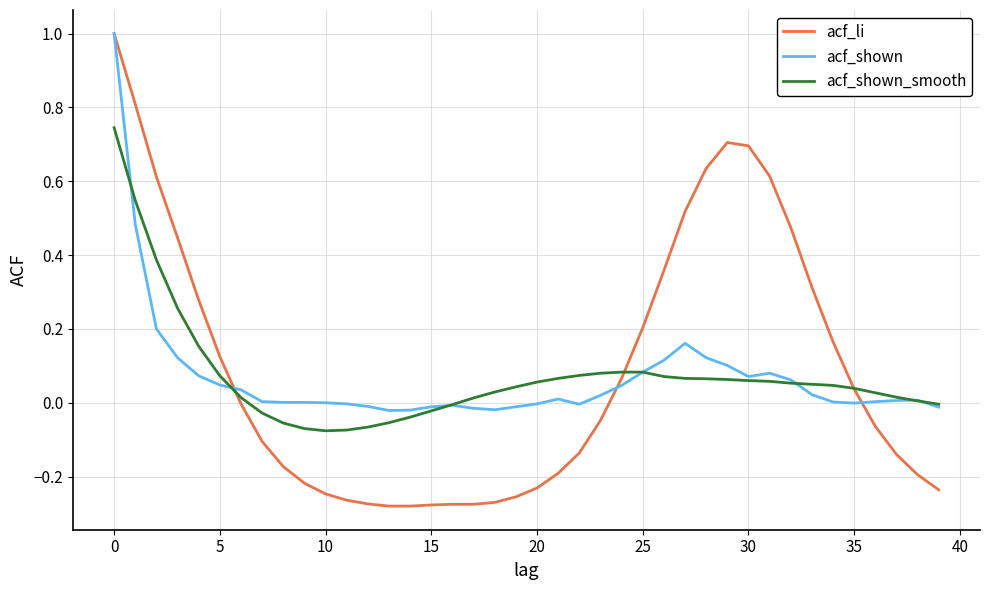

Which series has the widest spread of values?

acf_li